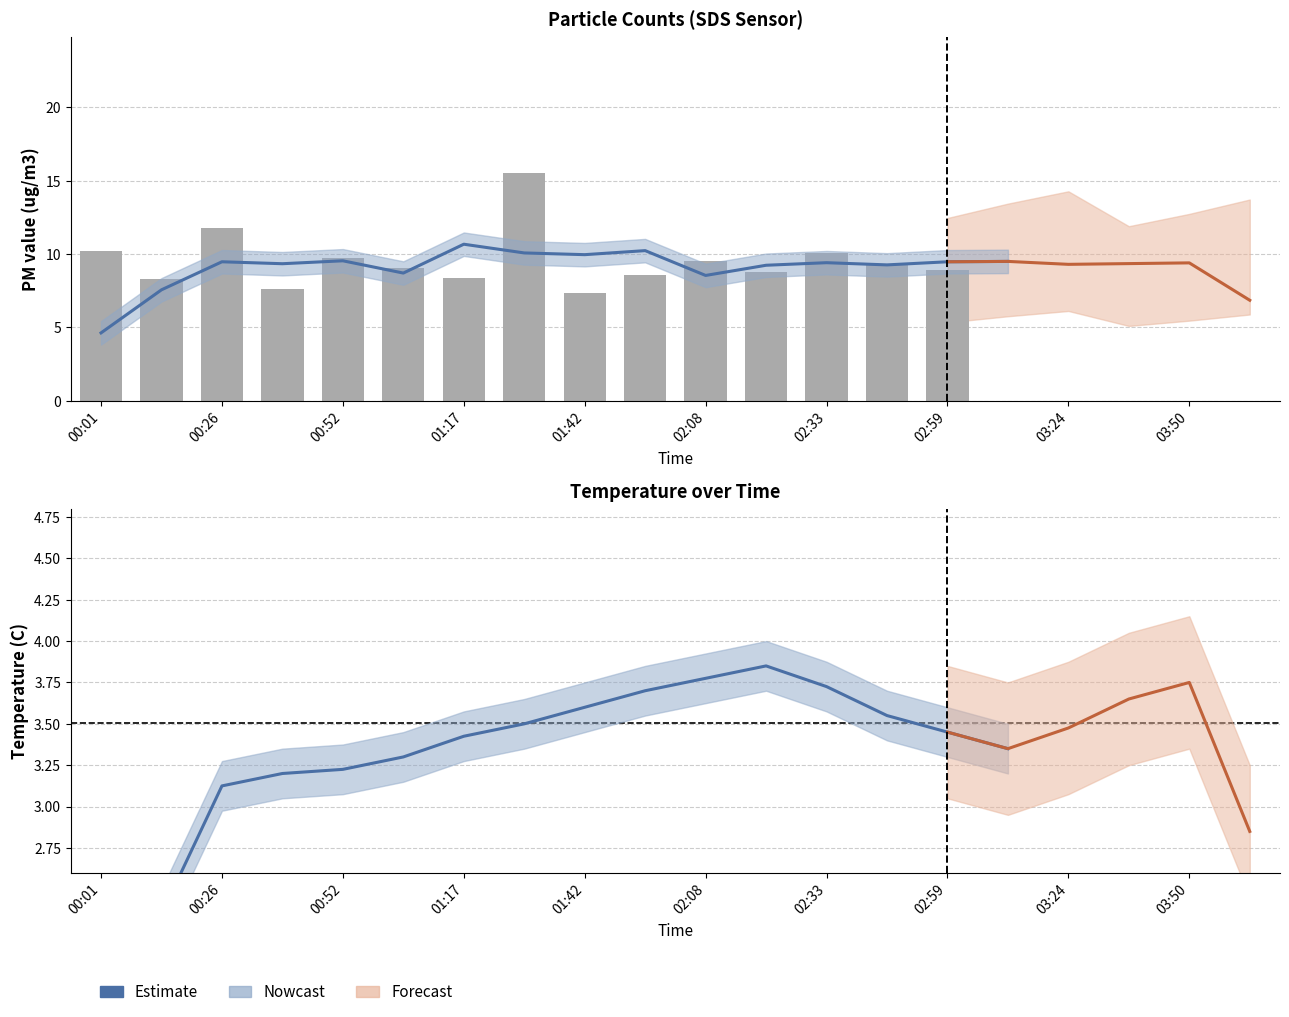

Which has a higher value, 00:01 or 03:50?

00:01